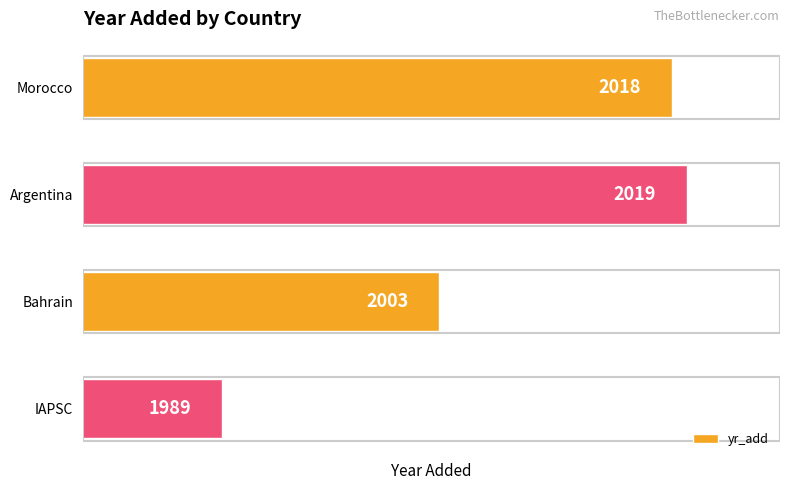

What is the sum of all values?

8029